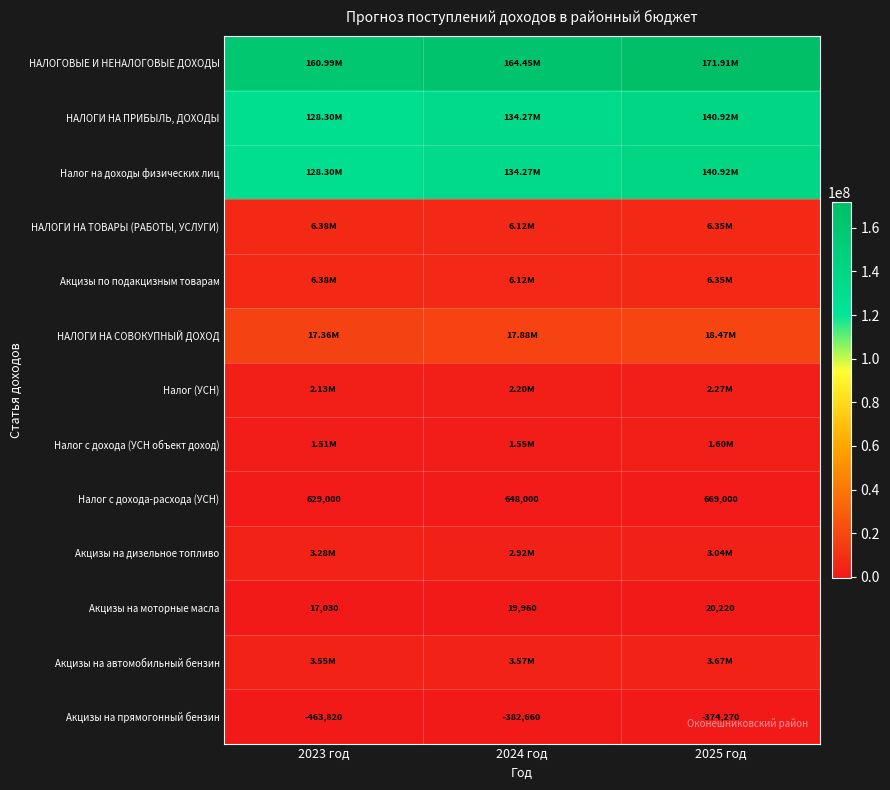

The value of Налог на доходы физических лиц at 2024 год is 90292048.9. True or false?

False